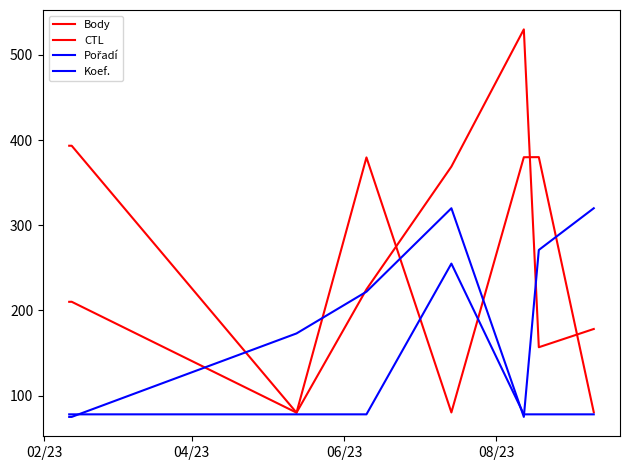

How many distinct data groups are displayed?

4